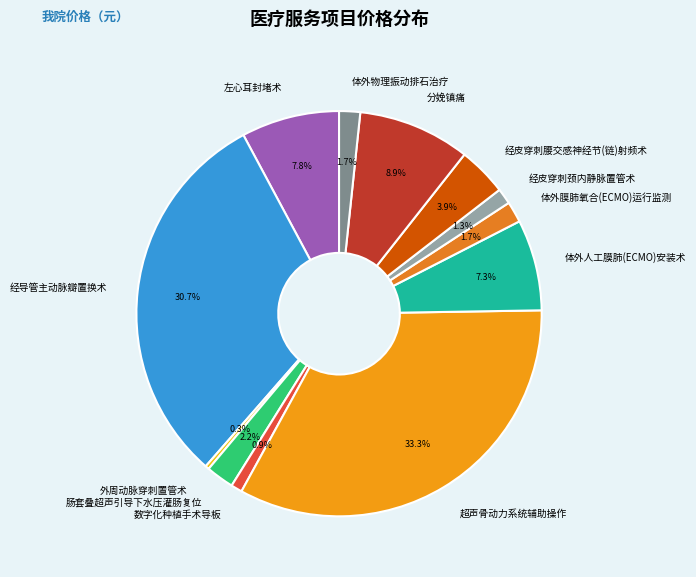

Is there a majority slice in this chart?

No